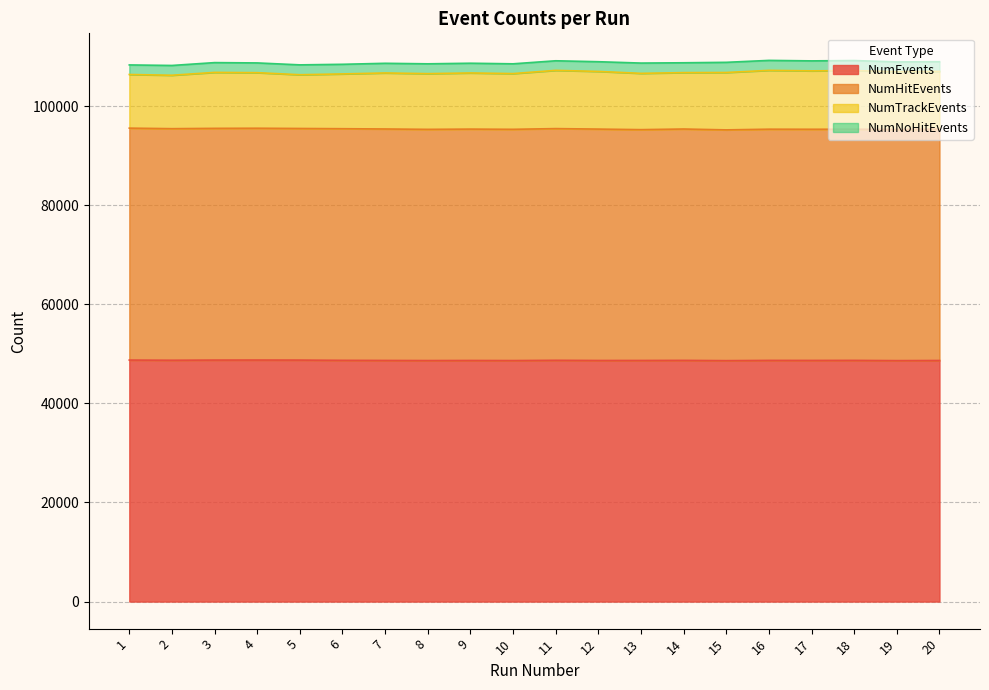

What is the maximum value shown in the chart?

48746